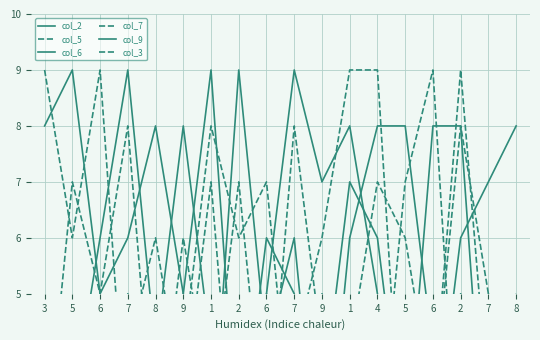

How many lines are shown in the chart?

6